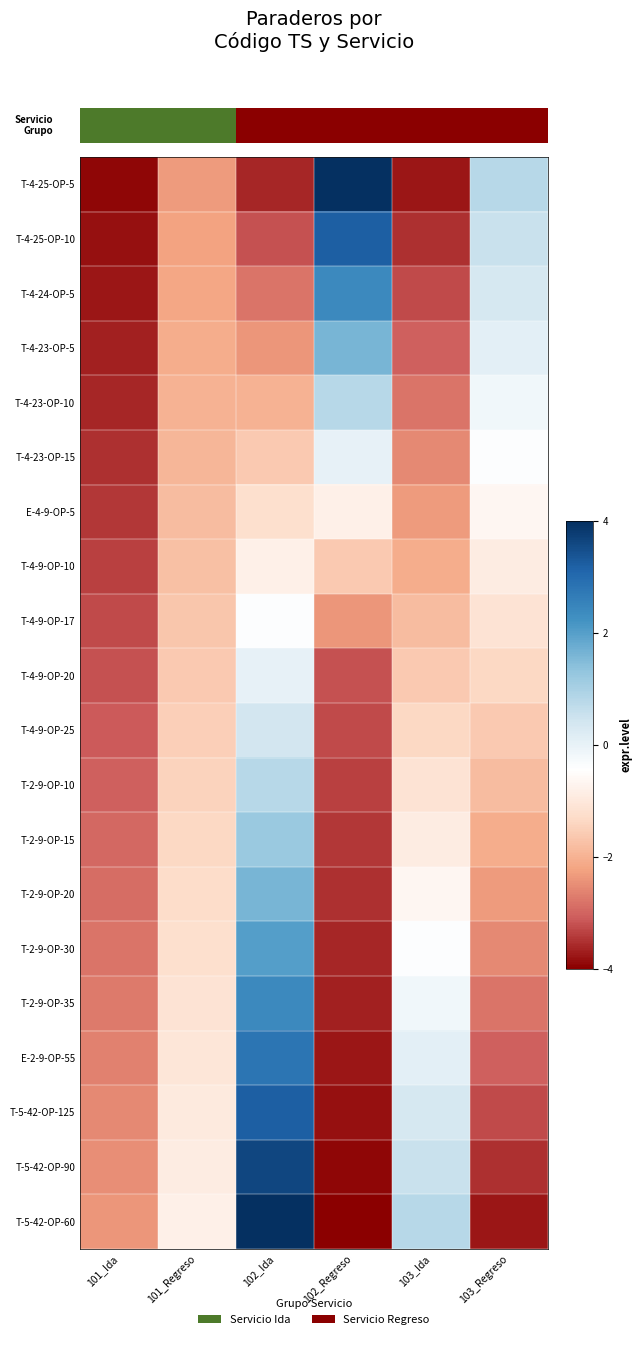

The E-2-9-OP-55 series shows -5.3 at 102_Regreso. True or false?

False